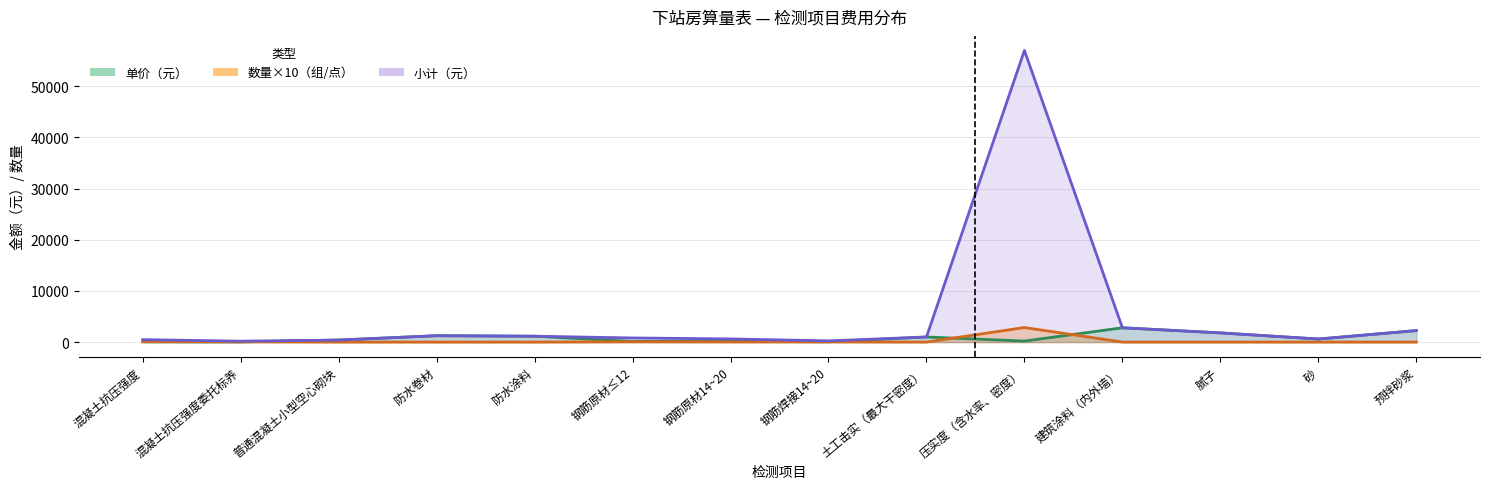

True or false: 小计（元） and 单价（元） cross at least once.

False